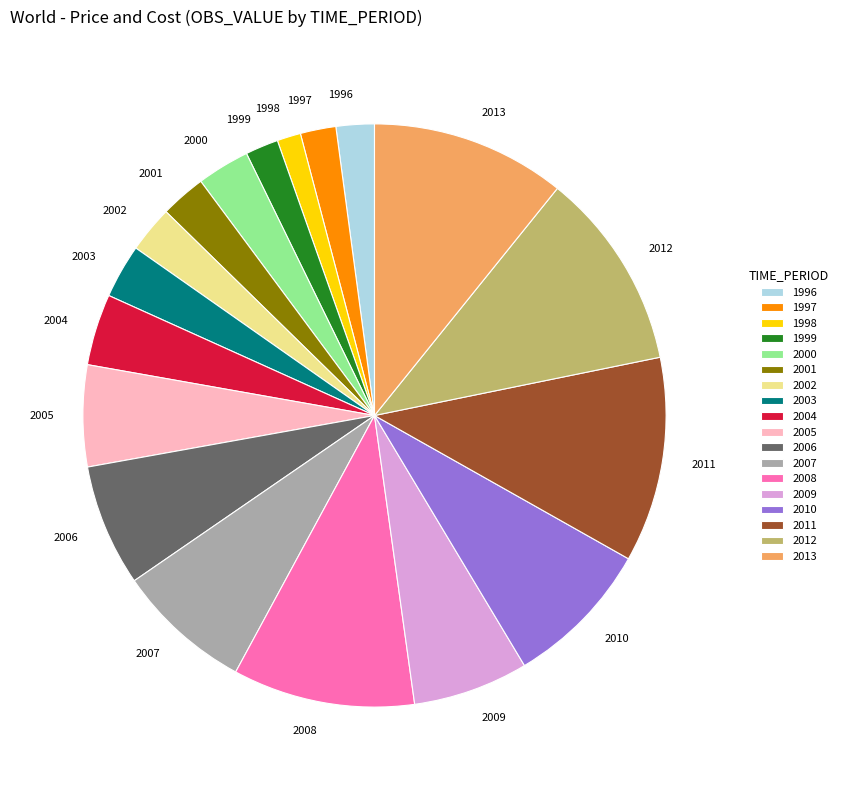

Which slice is the smallest?

1998